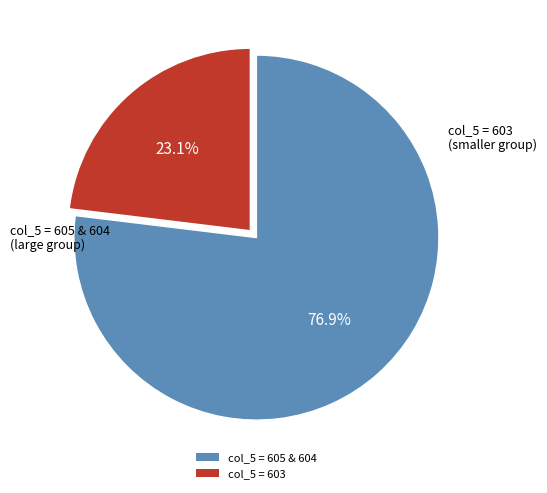

Is there a majority slice in this chart?

Yes